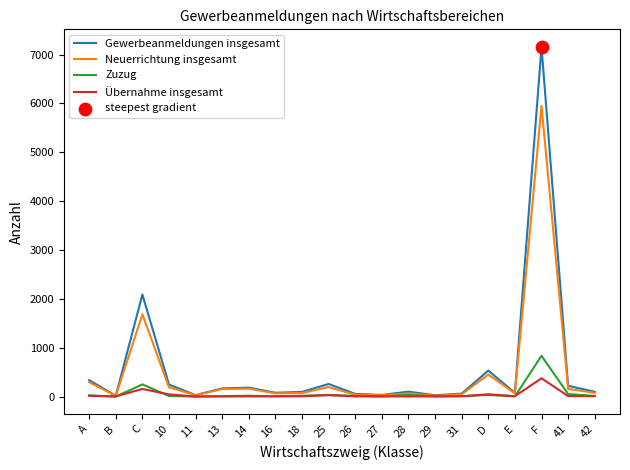

Which series has the largest total across all categories?

Gewerbeanmeldungen insgesamt